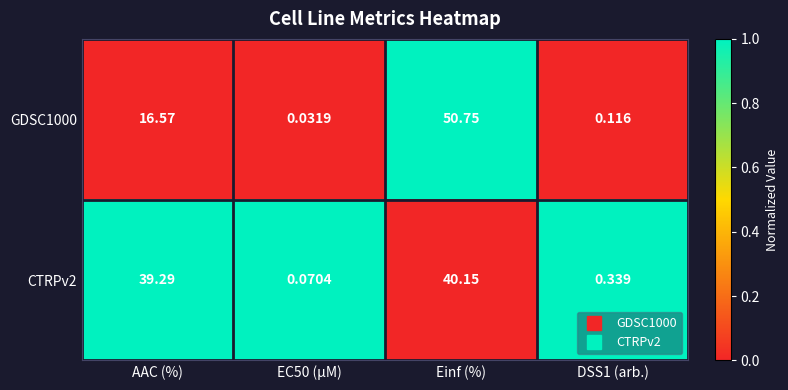

At which label is GDSC1000 closest to 25?

AAC (%)